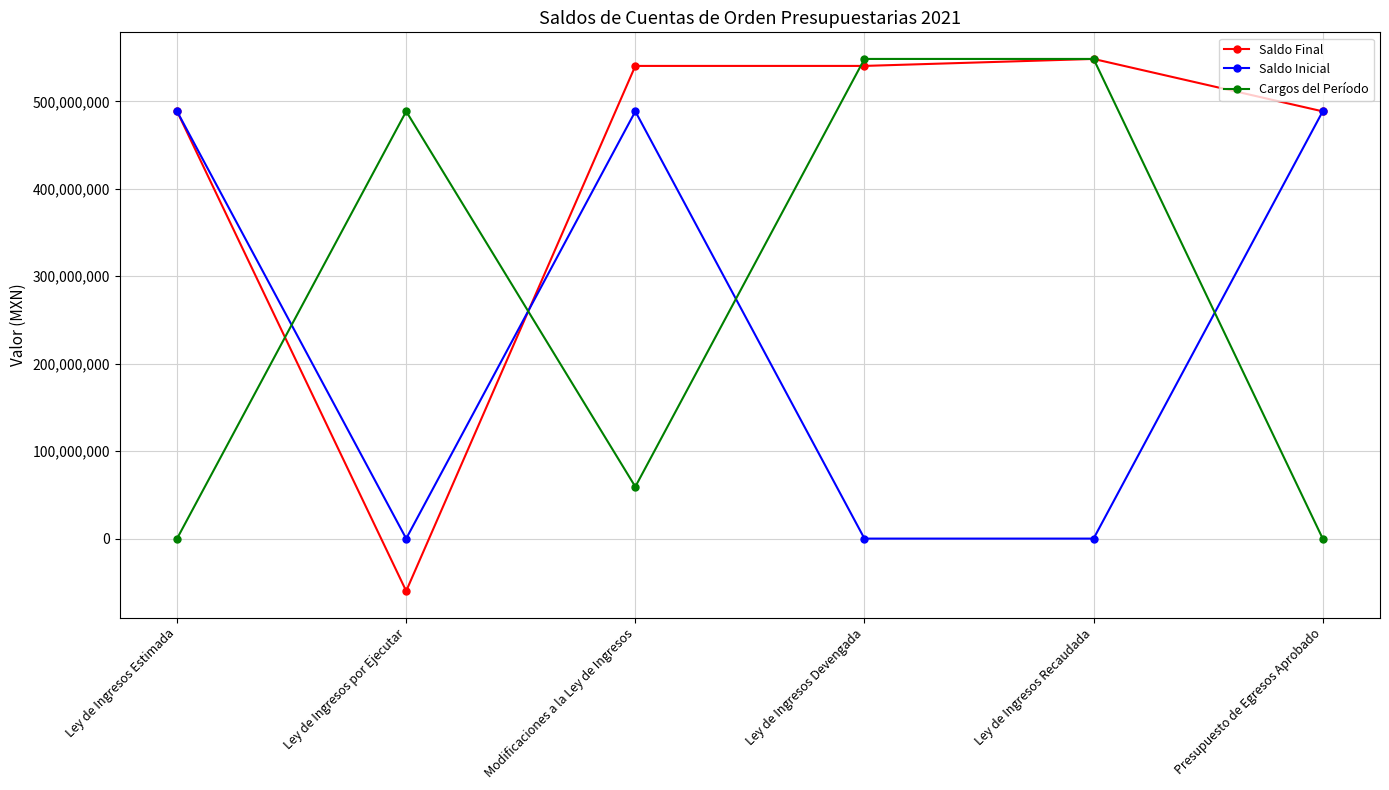

How many lines are shown in the chart?

3